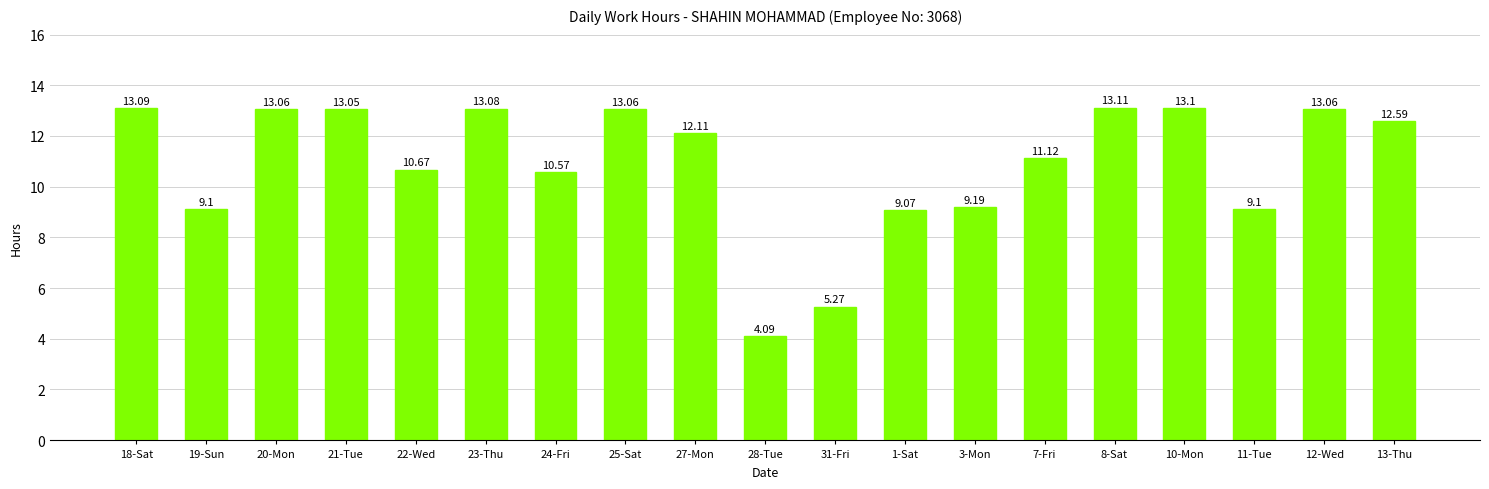

What is the label of the 16th bar from the left?

10-Mon